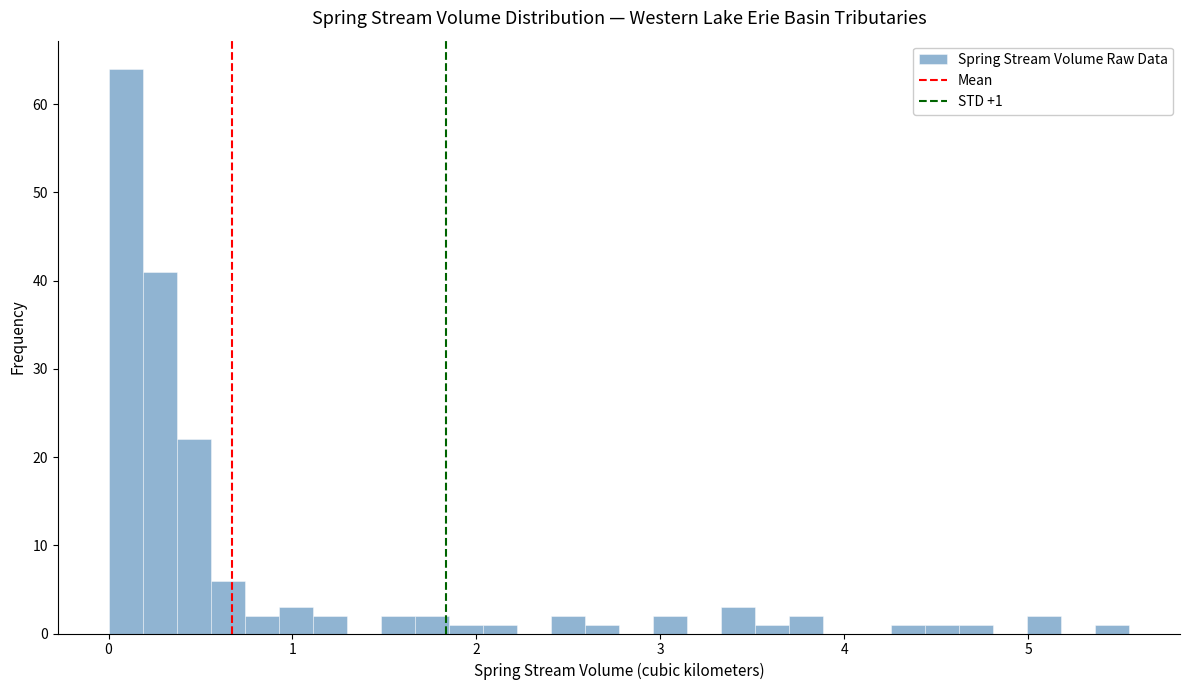

Read against the x-axis, roughly where is the centre of the tallest bar?

0.1